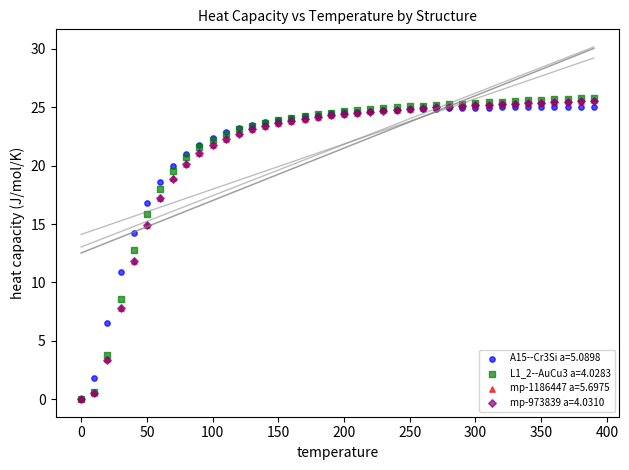

What are all the series names shown in the legend?

A15--Cr3Si a=5.0898, L1_2--AuCu3 a=4.0283, mp-1186447 a=5.6975, mp-973839 a=4.0310